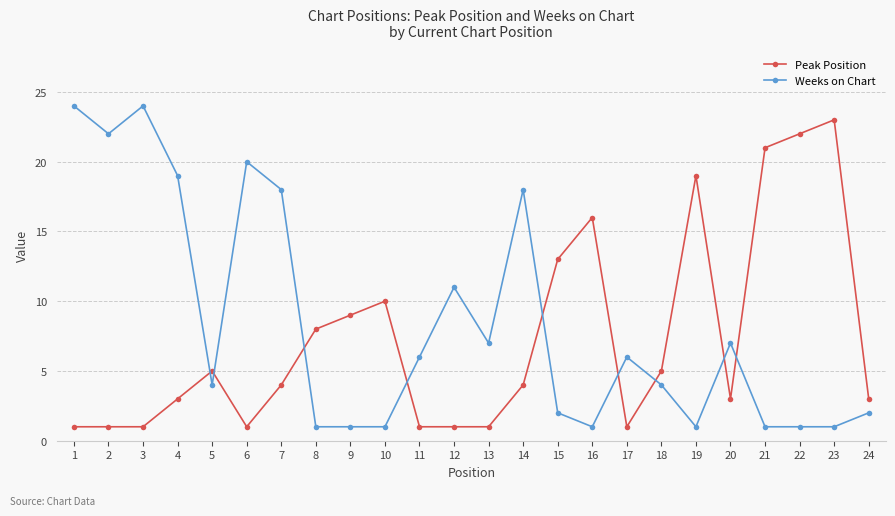

What is the value of the Peak Position point at the 1st from the left?

1